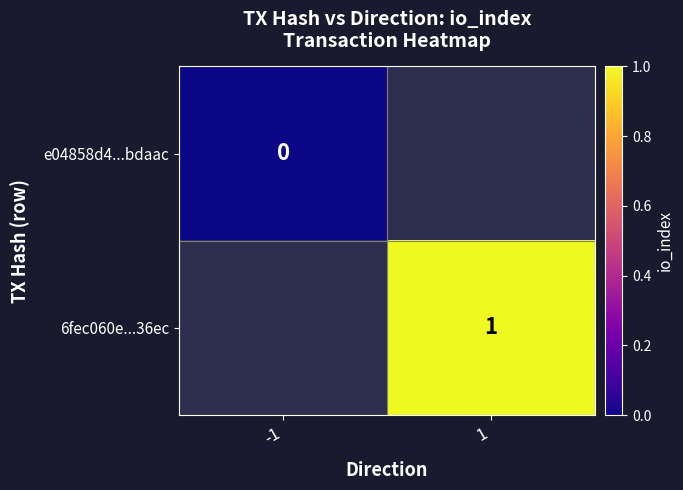

Which has a higher value, -1 or 1?

1